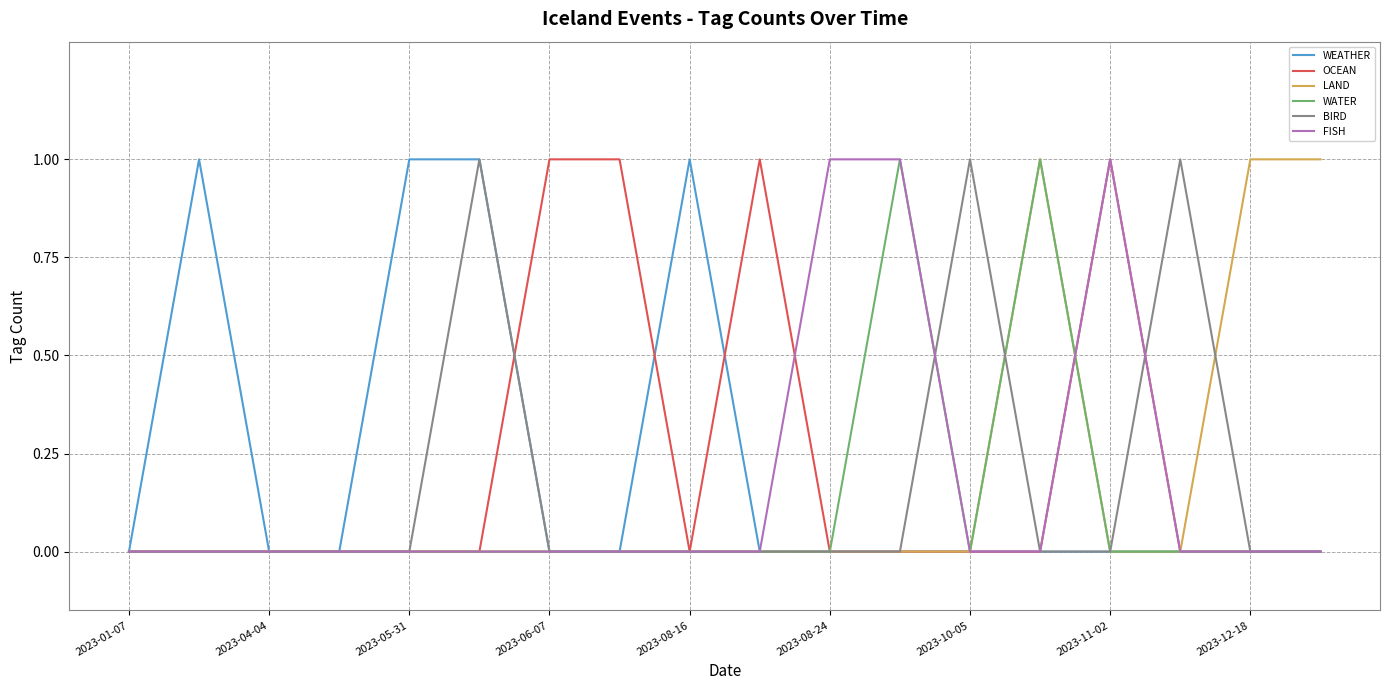

What are all the series names shown in the legend?

WEATHER, OCEAN, LAND, WATER, BIRD, FISH